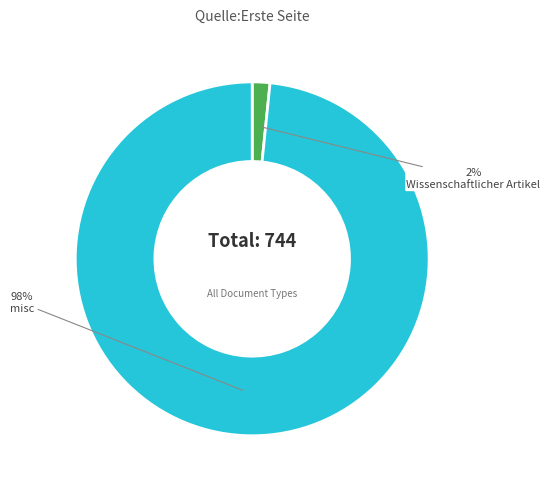

Count the number of slices in the pie.

2